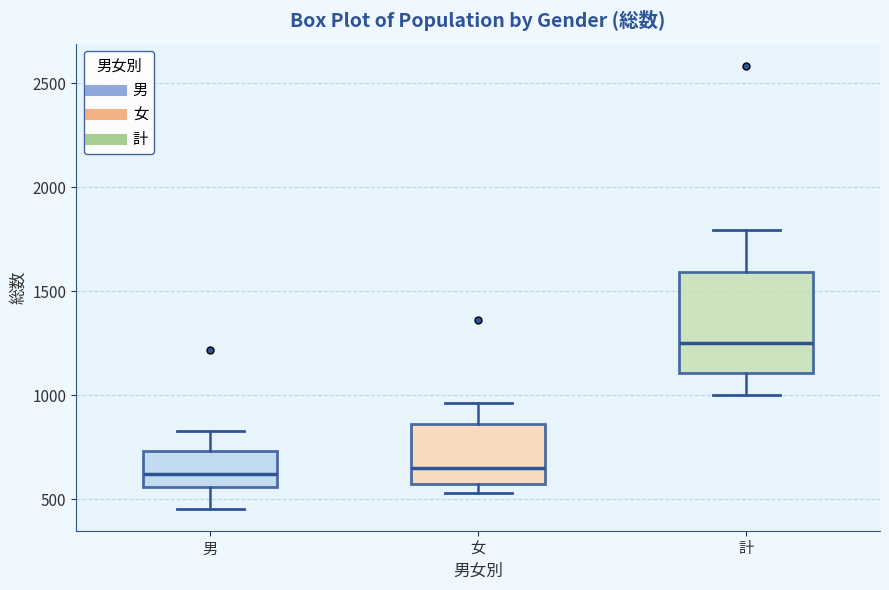

Comparing the boxes themselves (not the whiskers), which one is the tallest?

計